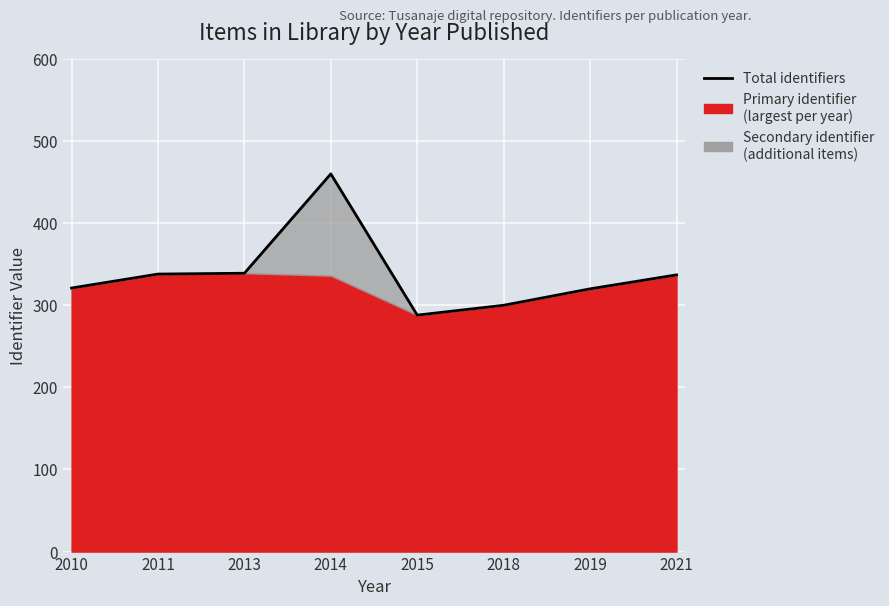

Reading right to left, extract all data points from this chart.

2021=337	2019=320	2018=300	2015=288	2014=460	2013=339	2011=338	2010=321